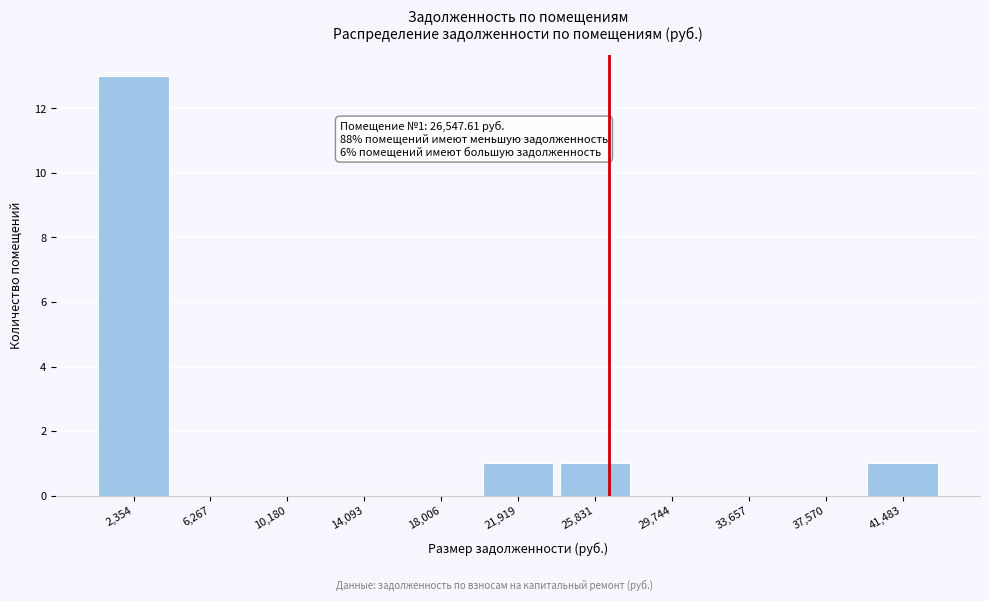

Over which range of the x-axis is the bar tallest?

500 to 4500